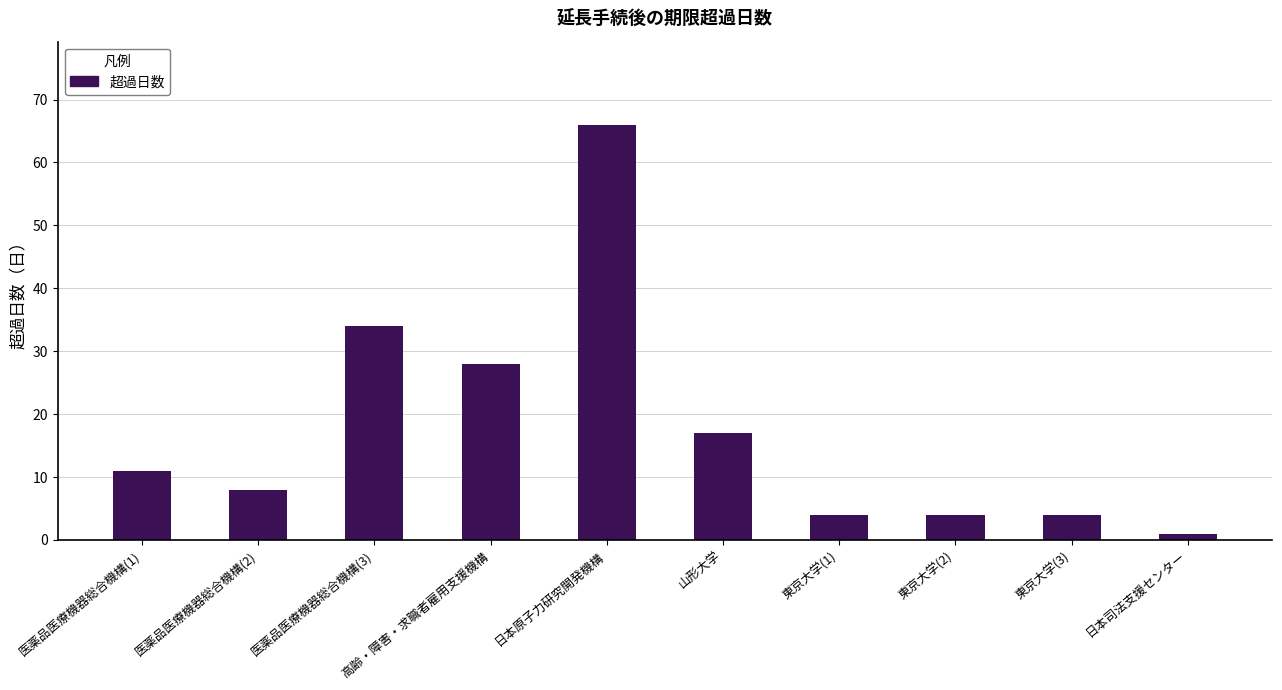

What is the value of the 8th bar from the left?

4